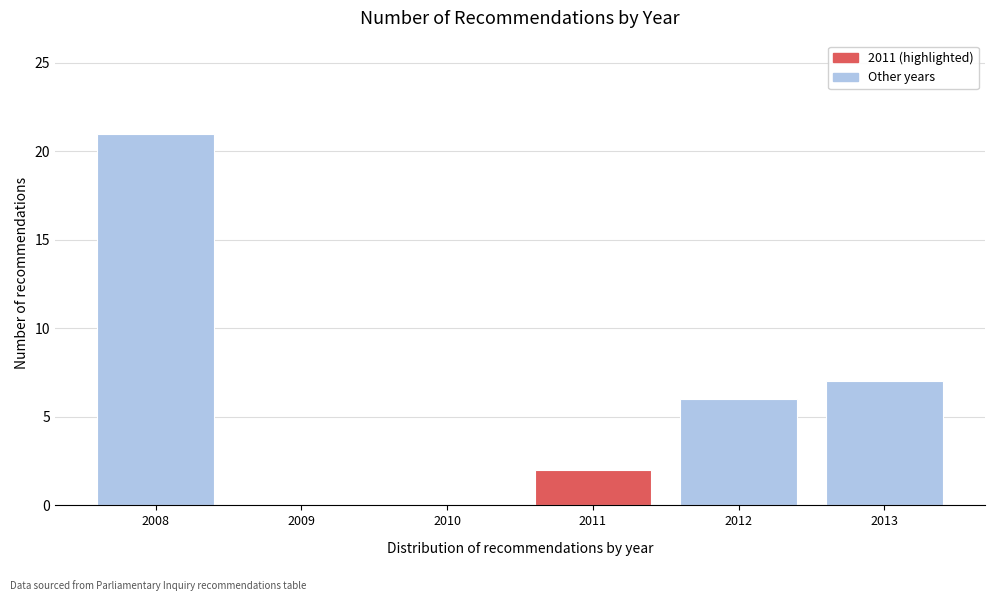

Reading left to right, list all the values displayed in this chart.

2008=21	2009=0	2010=0	2011=2	2012=6	2013=7